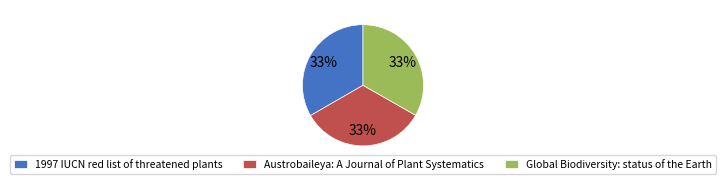

Combined, do Global Biodiversity: status of the Earth and 1997 IUCN red list of threatened plants account for over 50%?

Yes